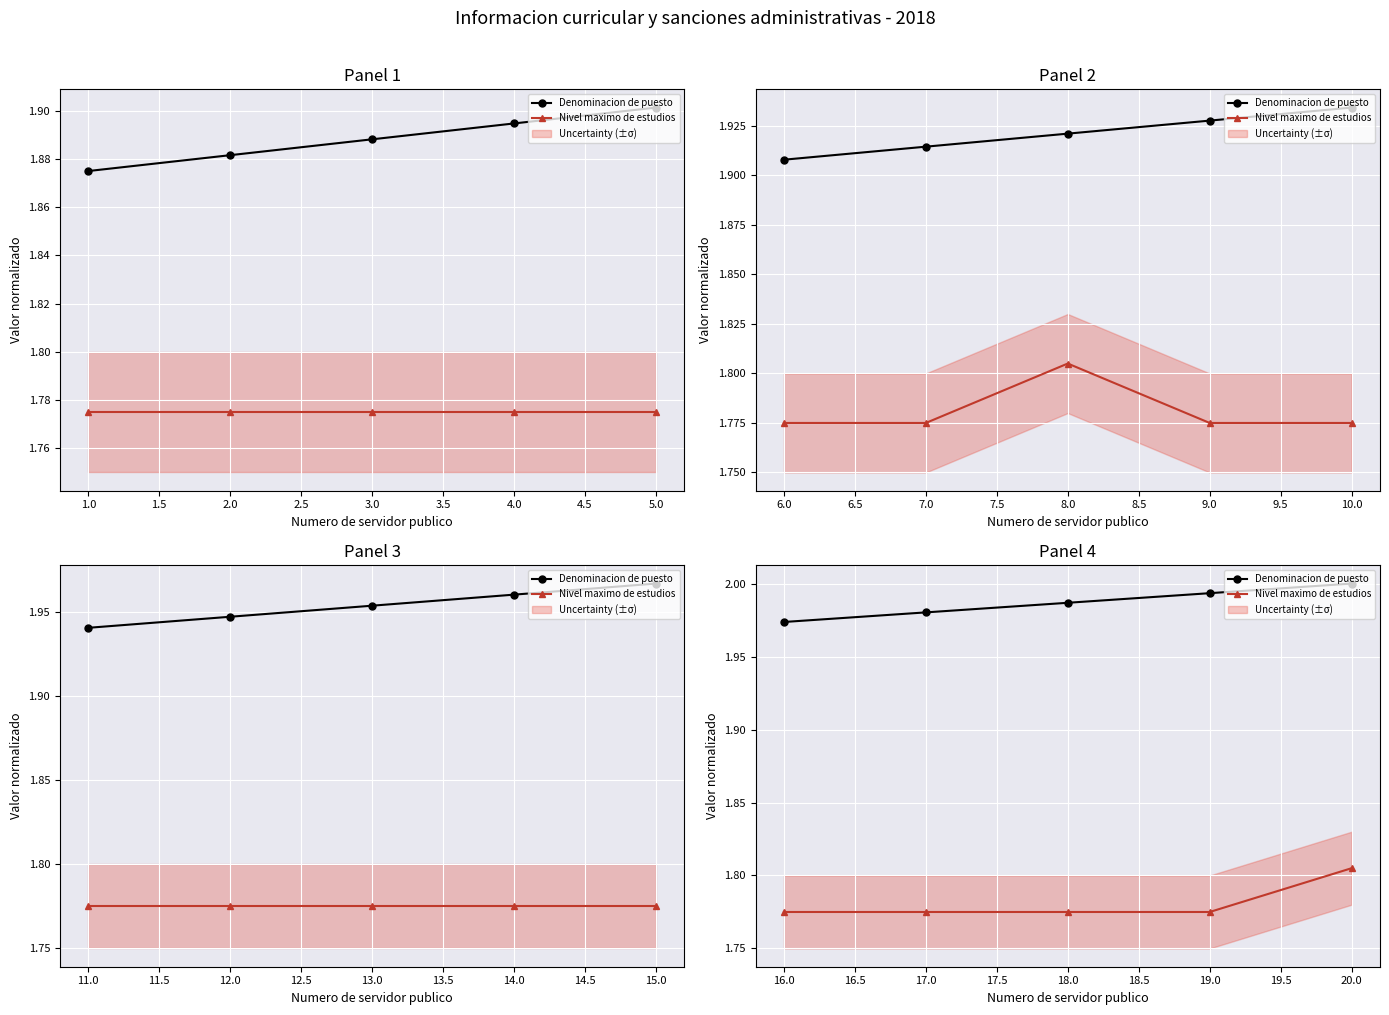

True or false: Denominacion de puesto has more than 2 interior local peaks.

False